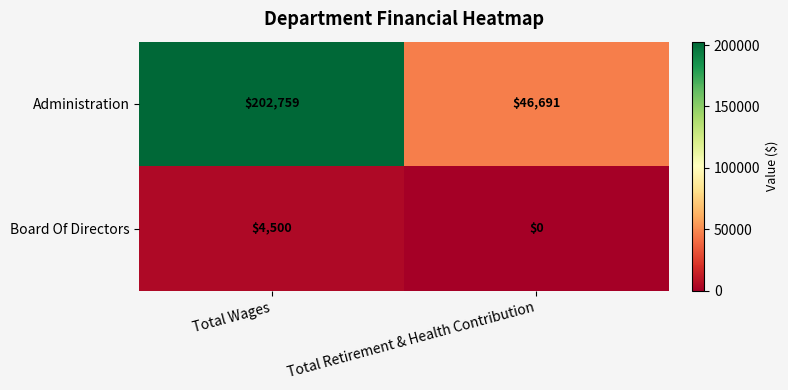

Reading right to left, transcribe all the data shown in this chart.

Administration: 46691	202759
Board Of Directors: 0	4500